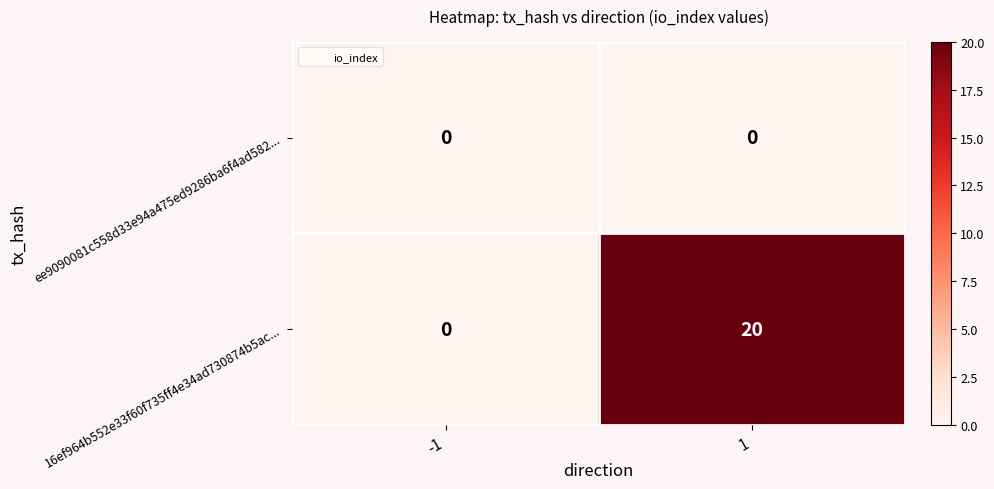

Rank the series by their maximum value, from highest to lowest.

16ef964b552e33f60f735ff4e34ad730874b5ac..., ee9090081c558d33e94a475ed9286ba6f4ad582...